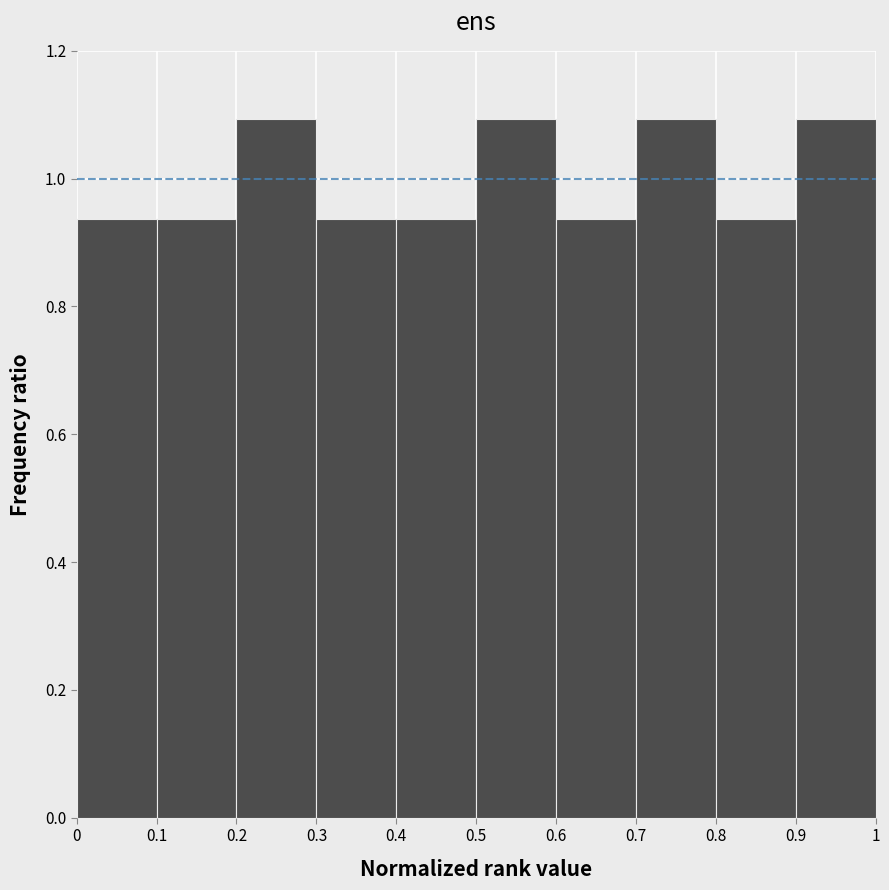

What is the height of the bar covering 0.5 to 0.6 on the x-axis? The values are not printed on the chart, so give them approximately, as read against the axis.

1.10